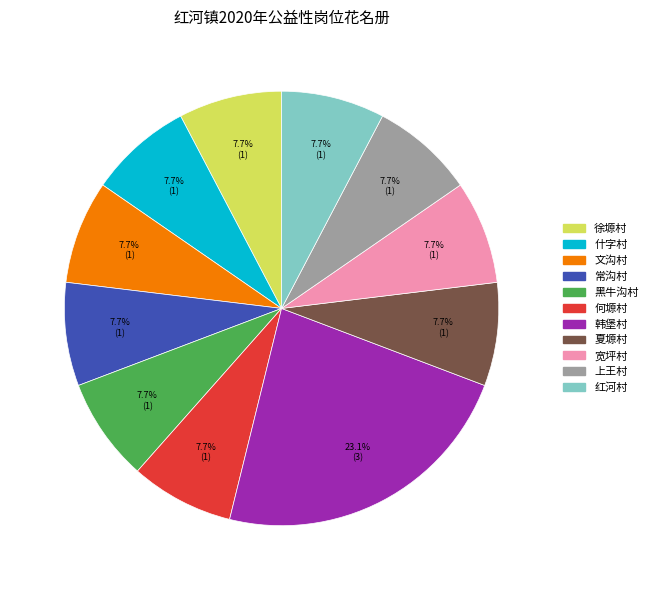

What is the largest slice in the pie chart?

韩堡村